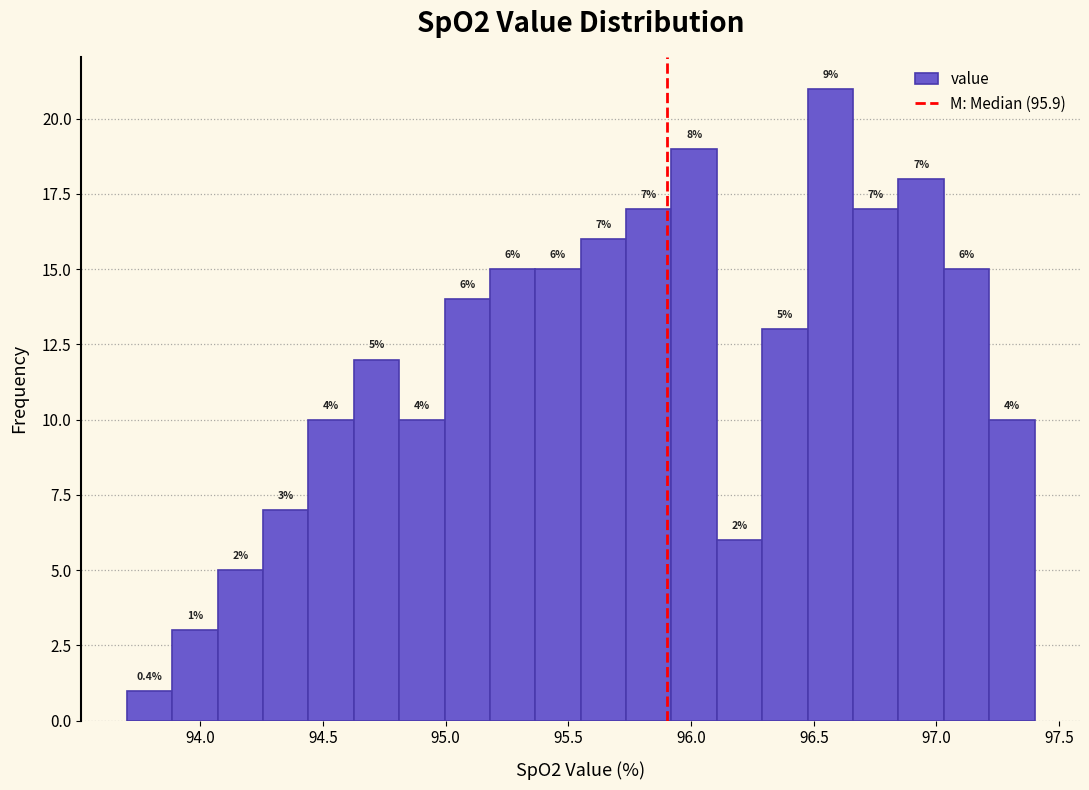

Around what value on the x-axis is the tallest bar? Give the approximate position of its centre, as read against the axis.

96.55